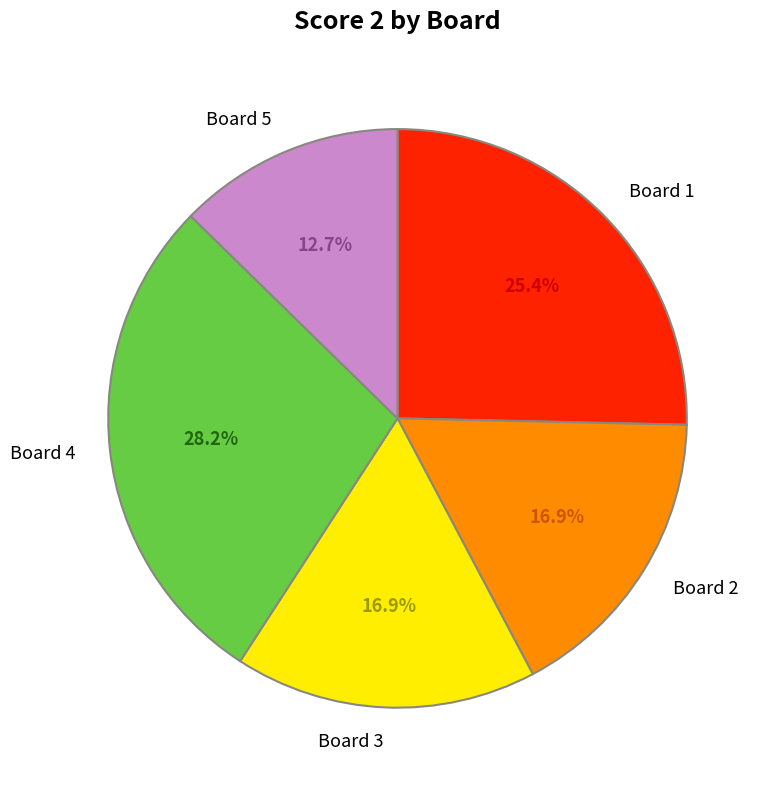

Does any single category account for the majority?

No